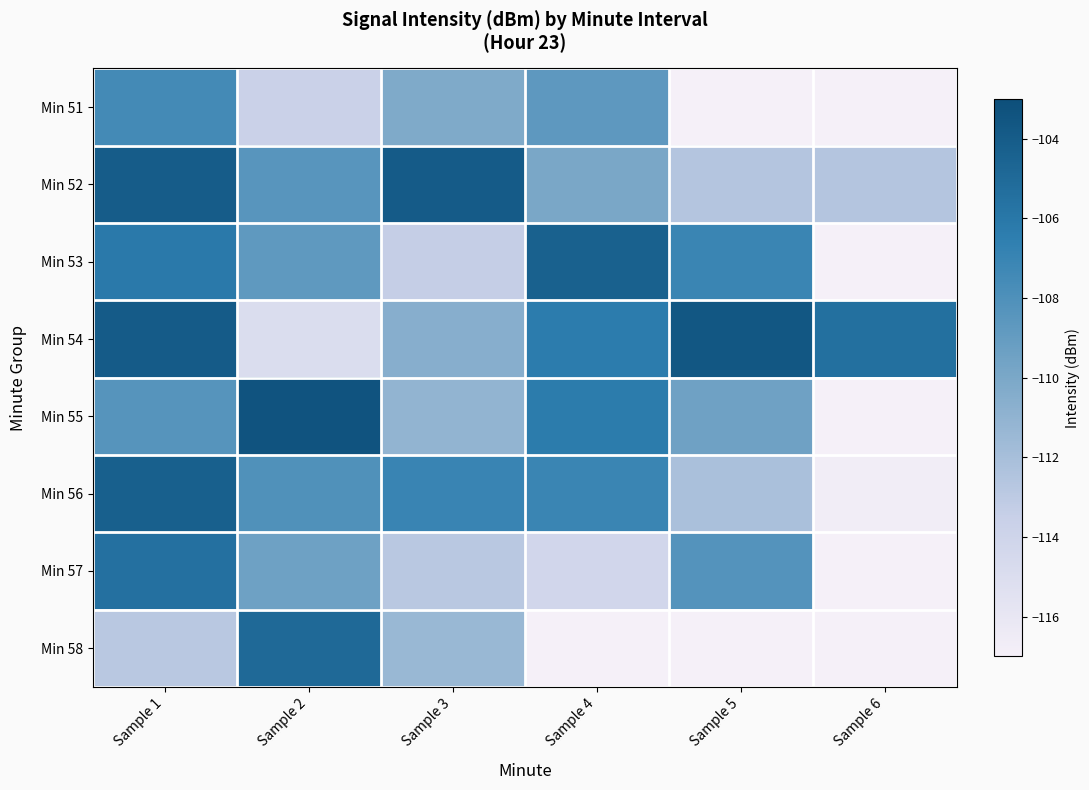

What is the maximum value for Min 56?

-104.3